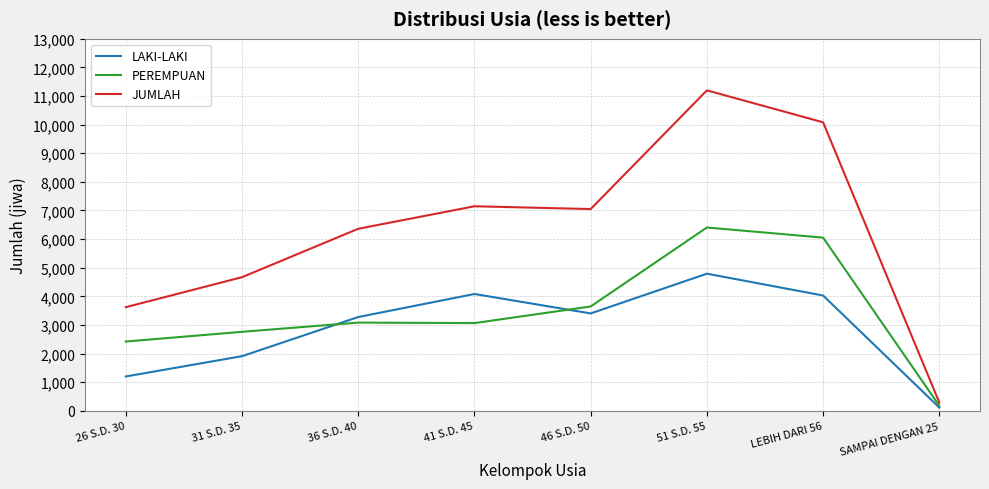

Which series has the largest total across all categories?

JUMLAH